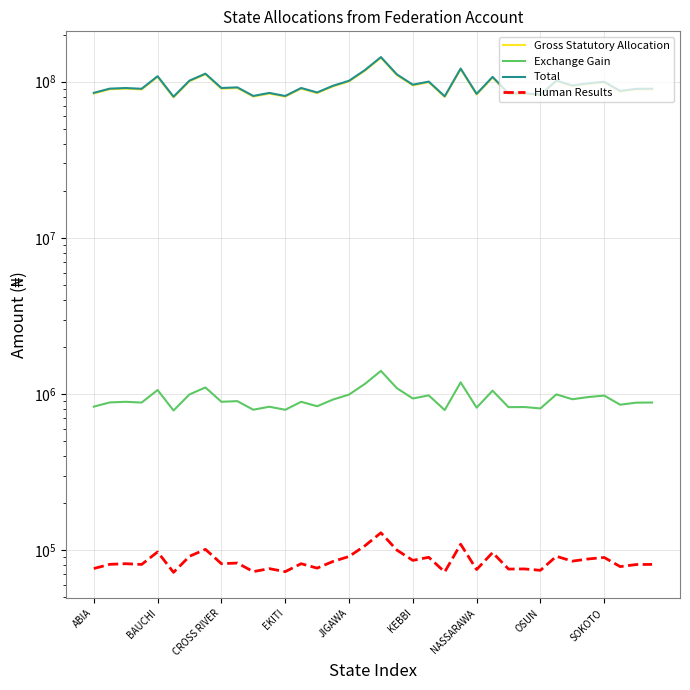

Which series has the largest total across all categories?

Total